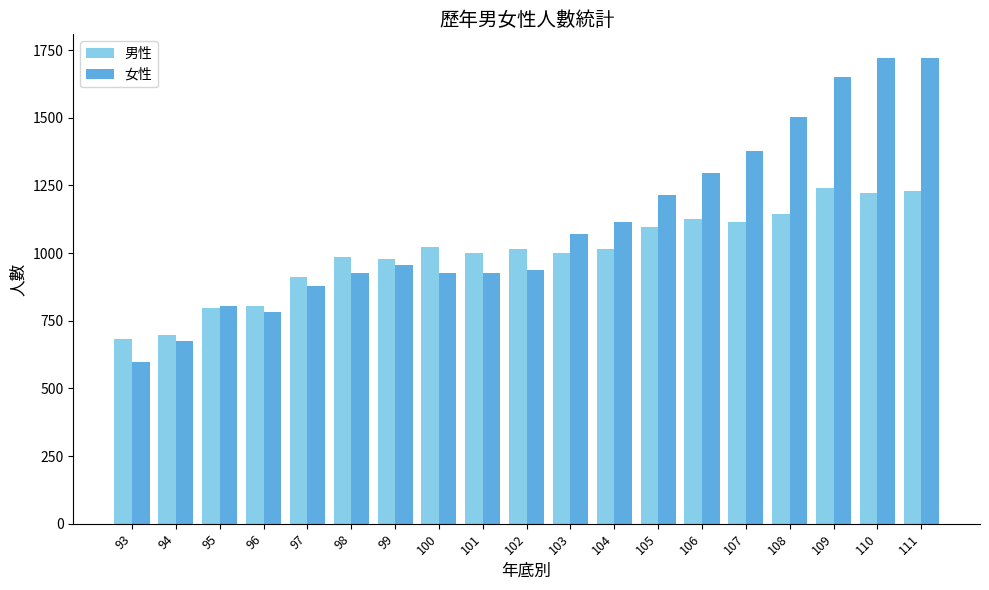

What is the value of the 女性 bar at the 19th from the left?

1722